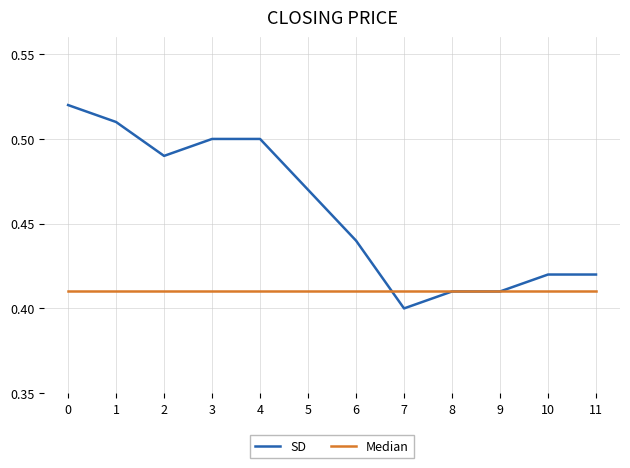

At which category does the chart reach its minimum across all series?

7